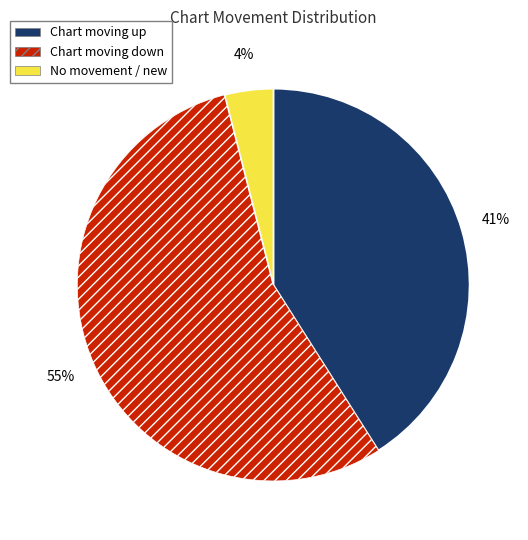

To the nearest percent, what is the difference between the largest and smallest slice percentages?

51%